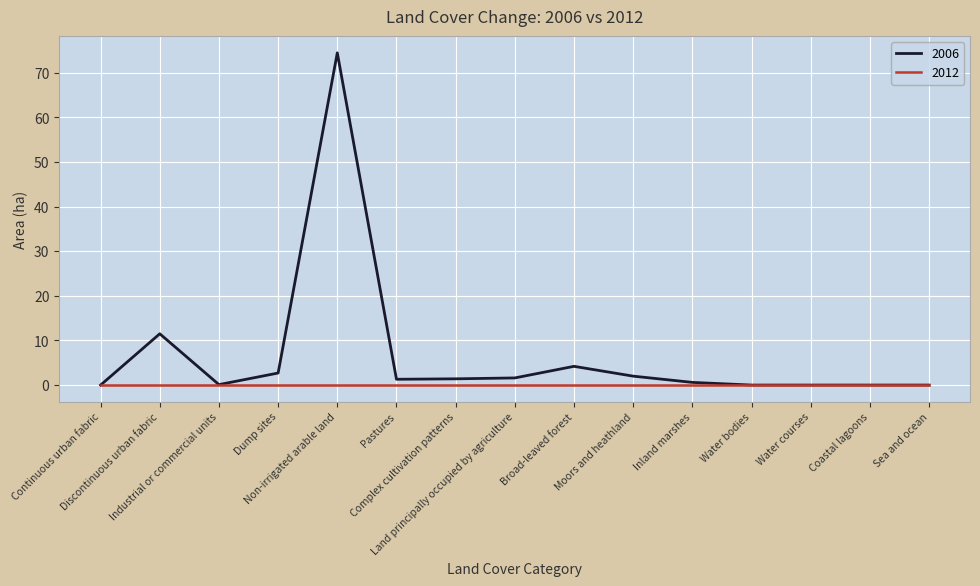

Which series has the widest spread of values?

2006